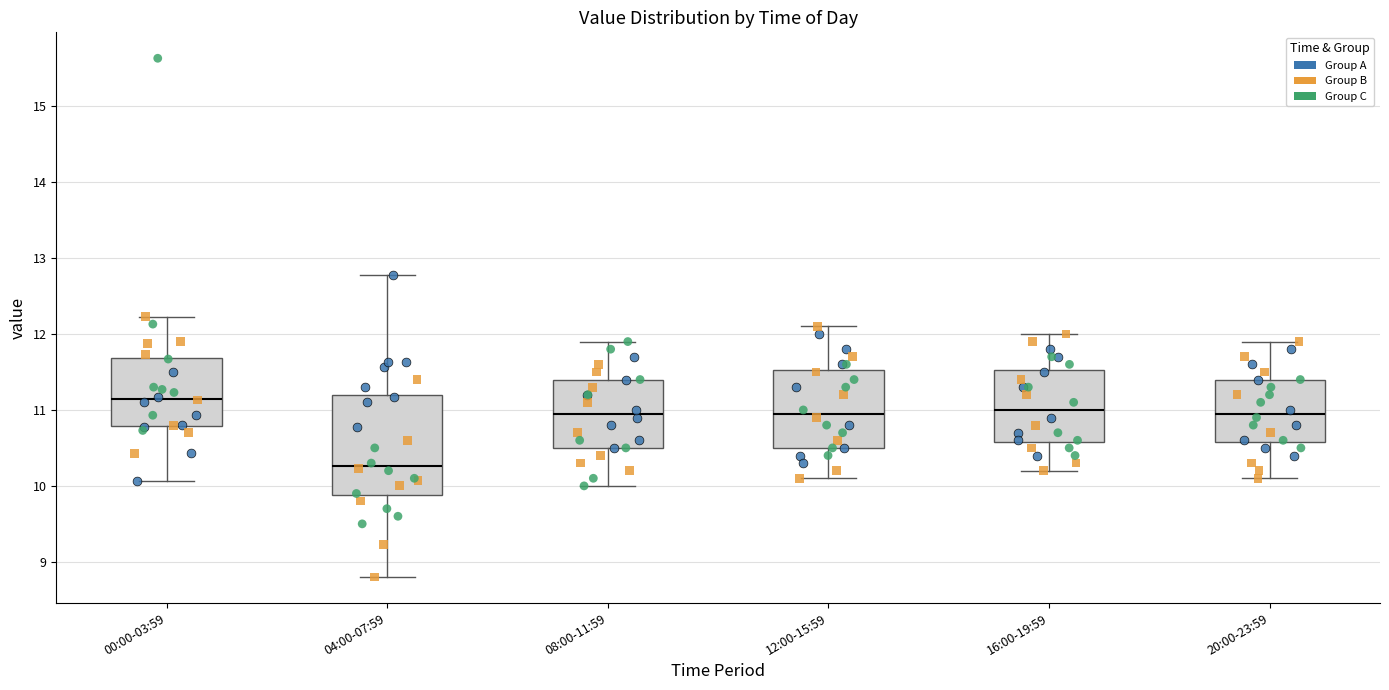

Where does the upper whisker of the box for 12:00-15:59 end on the y-axis? The values are not printed on the chart, so give them approximately, as read against the axis.

12.1